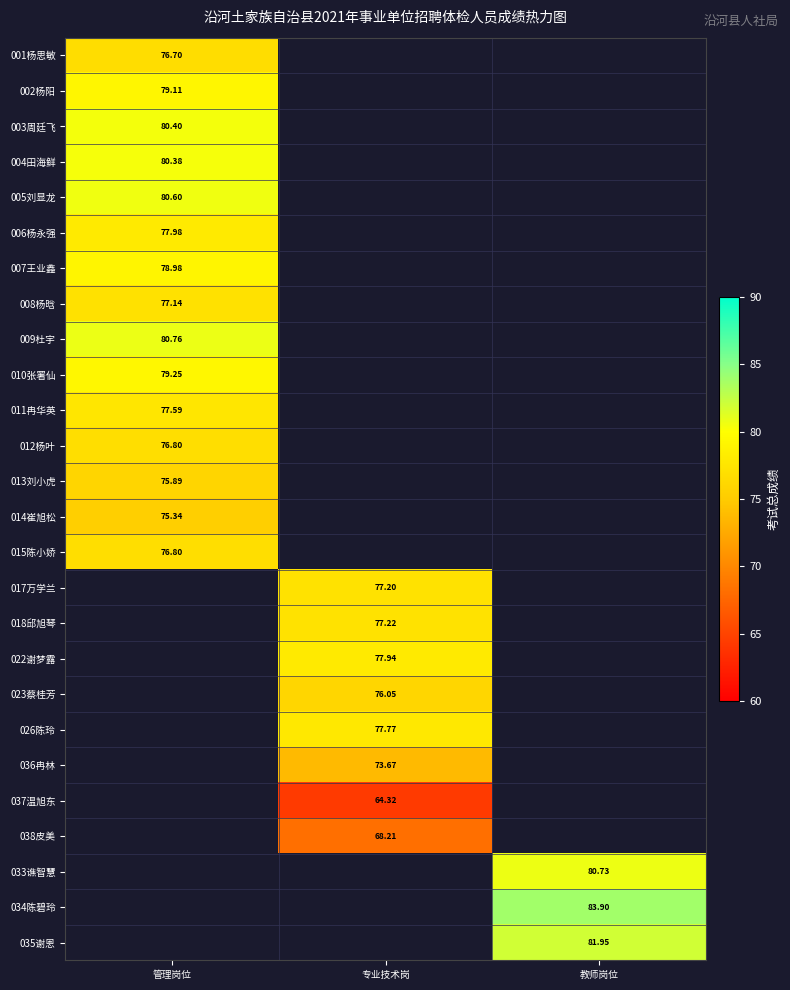

Is it true that 006杨永强 equals 78.0 at 管理岗位?

True